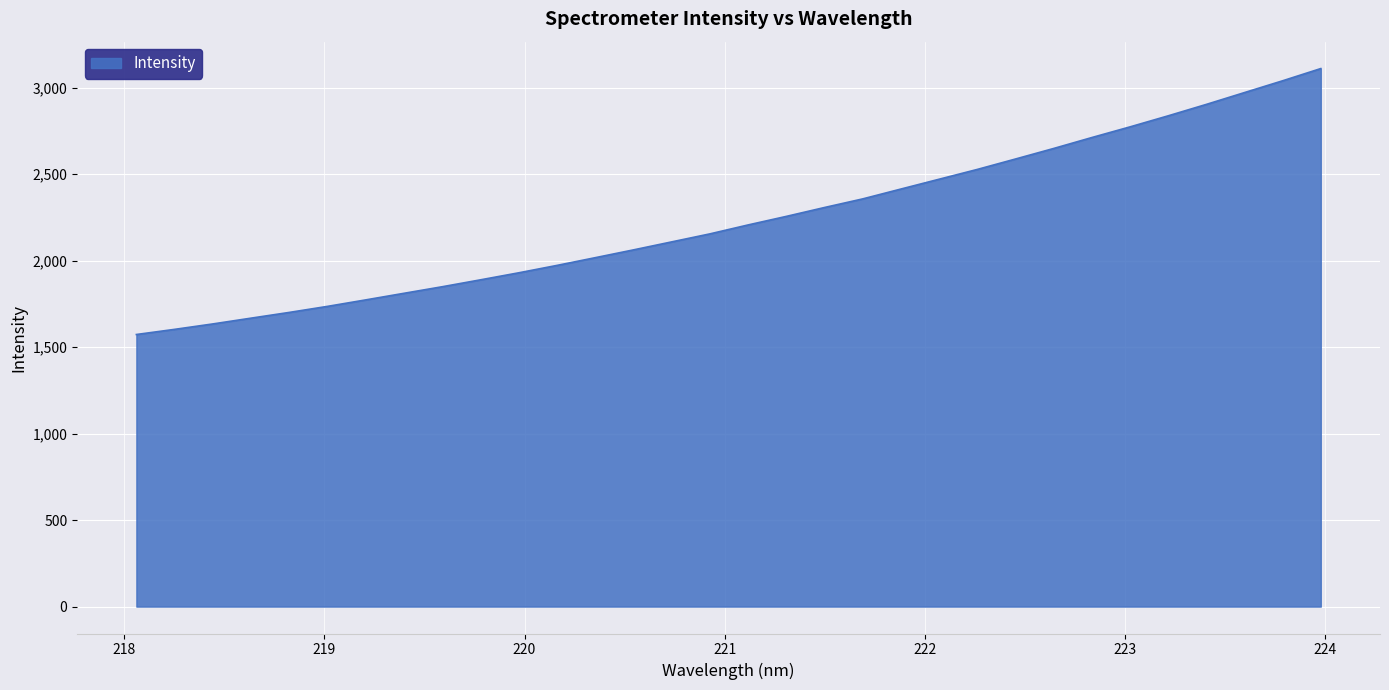

What is the smallest value displayed?

1573.0